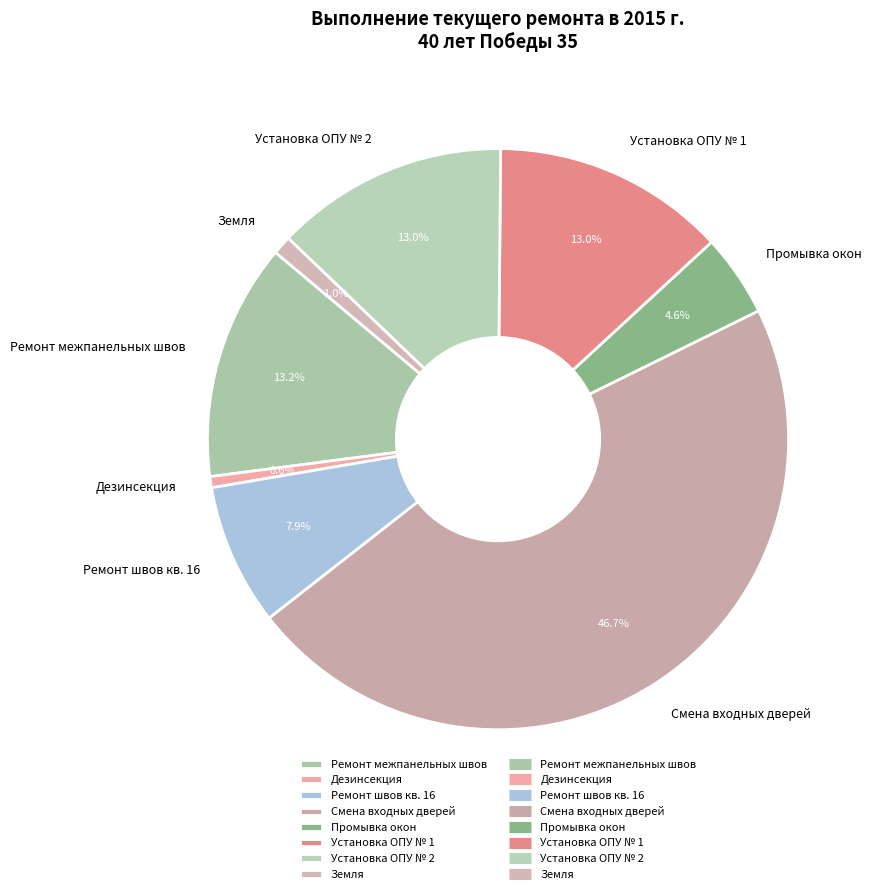

How many segments does this pie chart have?

8